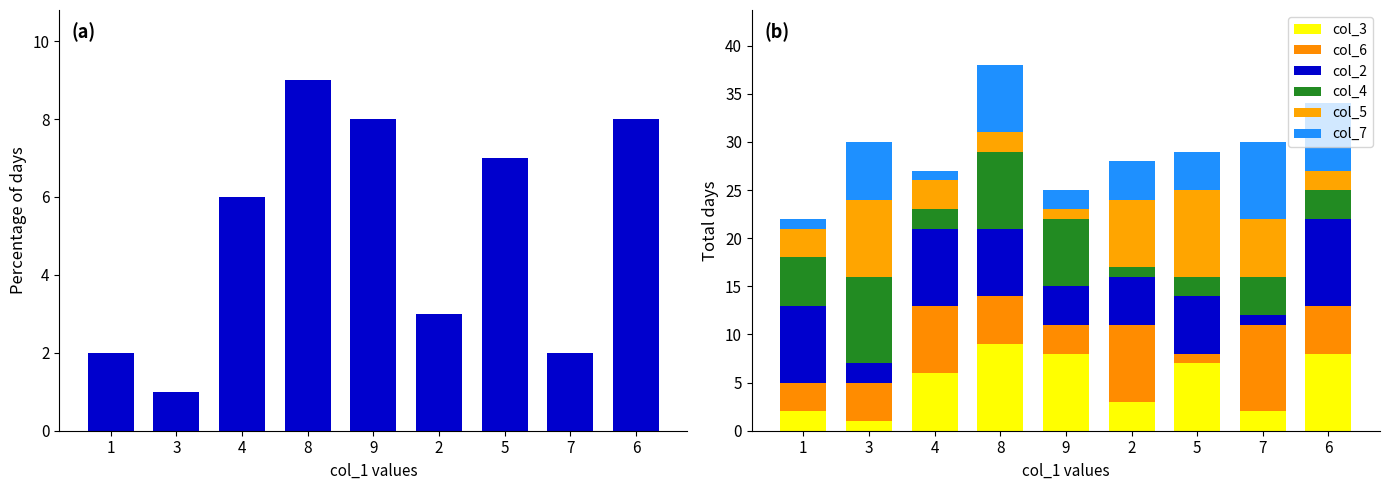

At which category does the chart reach its peak across all series?

8